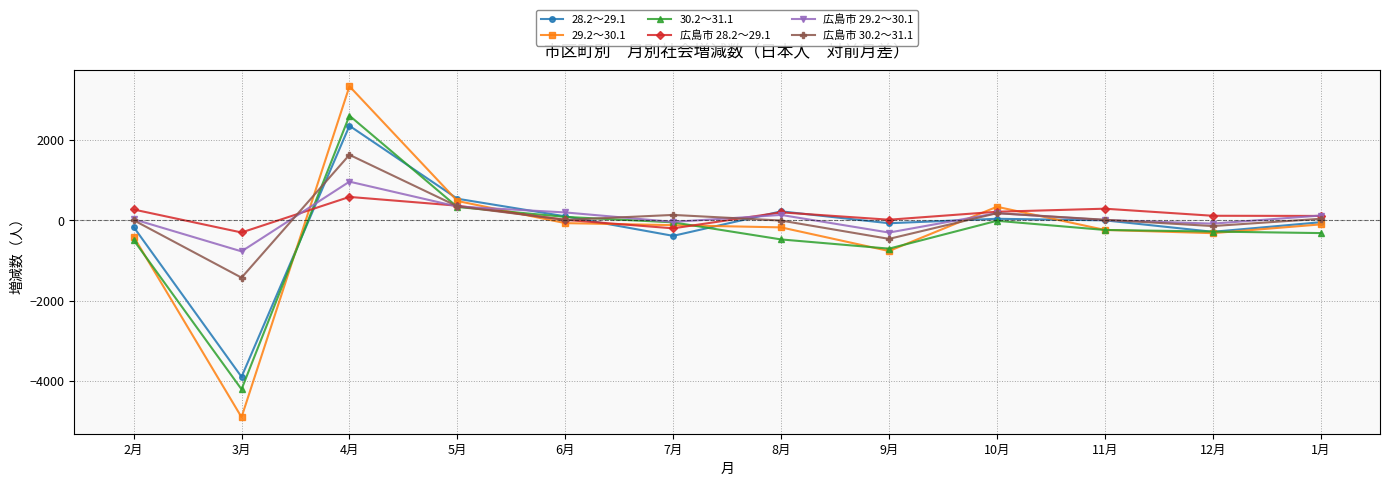

What is the sum of the 広島市 28.2～29.1 values at 1月 and 2月?

380